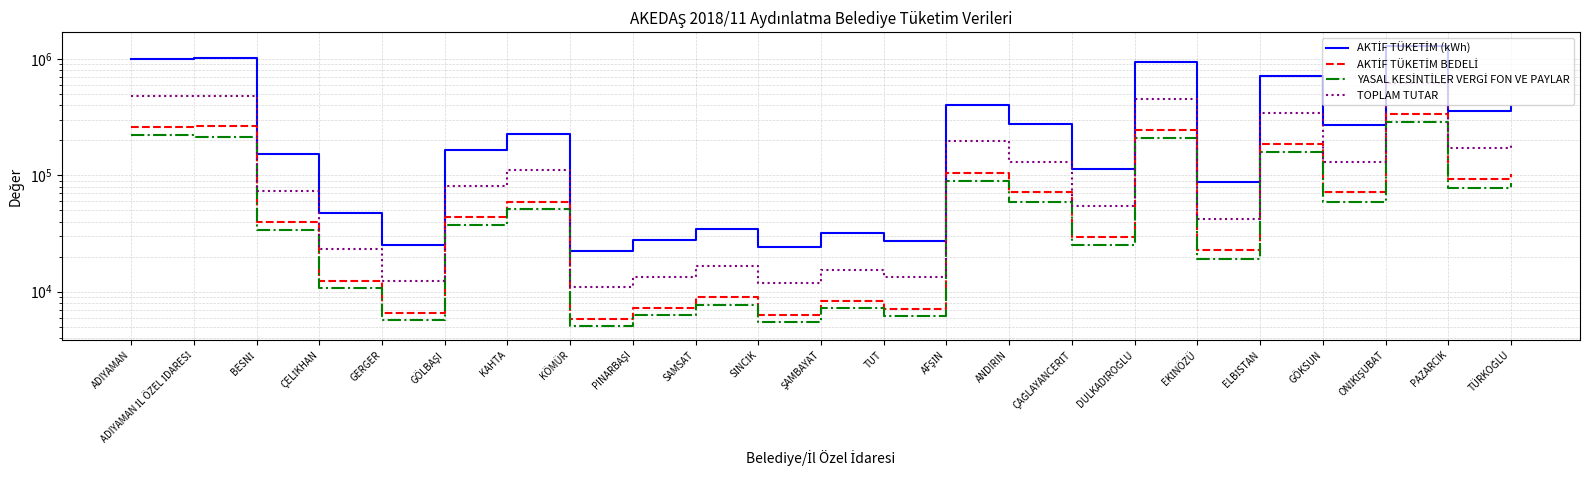

The value of AKTİF TÜKETİM (kWh) at ONİKİŞUBAT is 2019209.2. True or false?

False